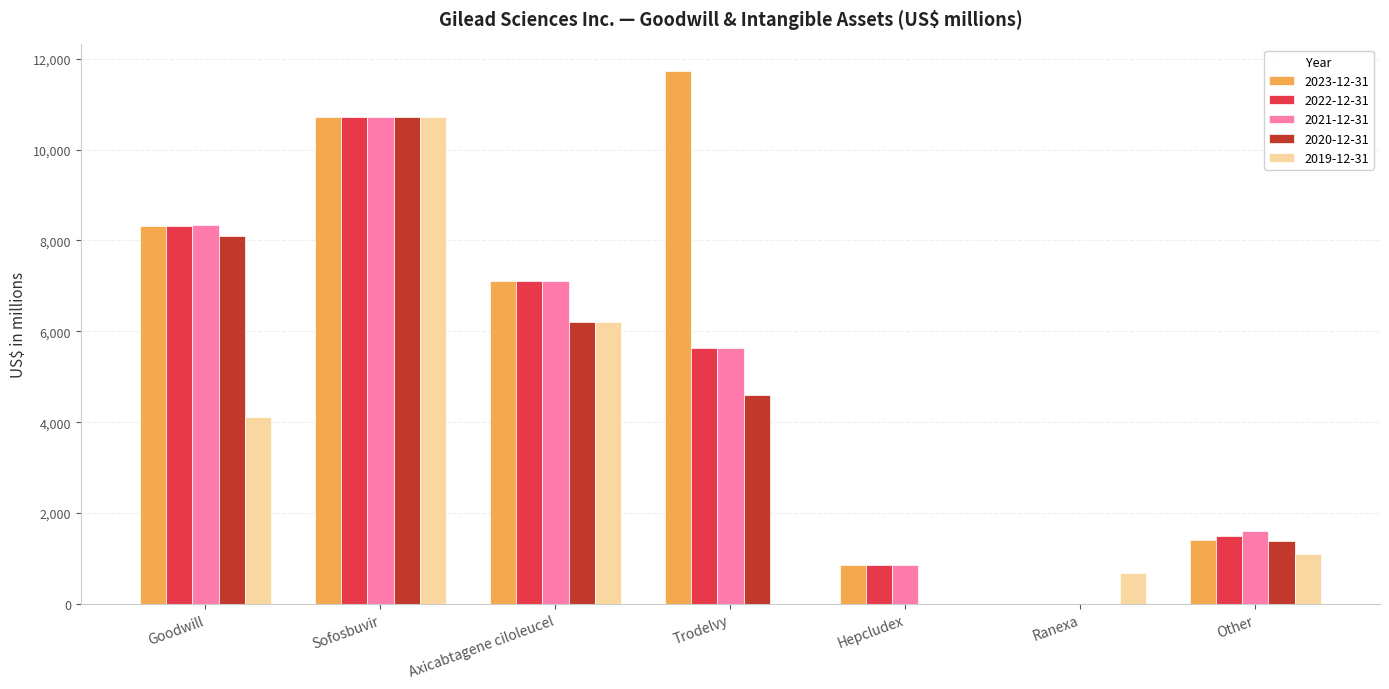

The value of 2020-12-31 at Other is 738. True or false?

False